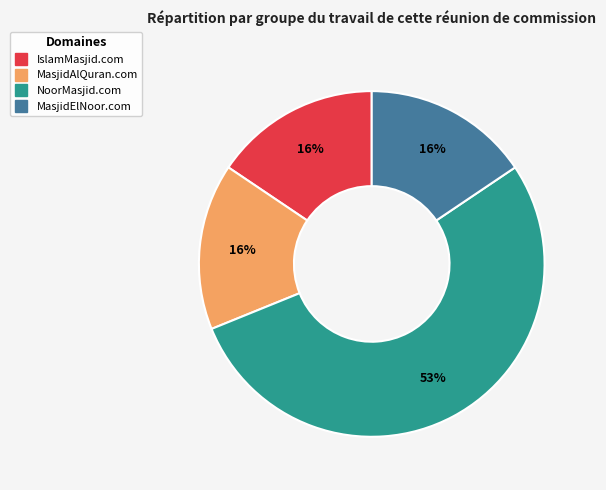

Which slice represents more than half of the pie?

NoorMasjid.com